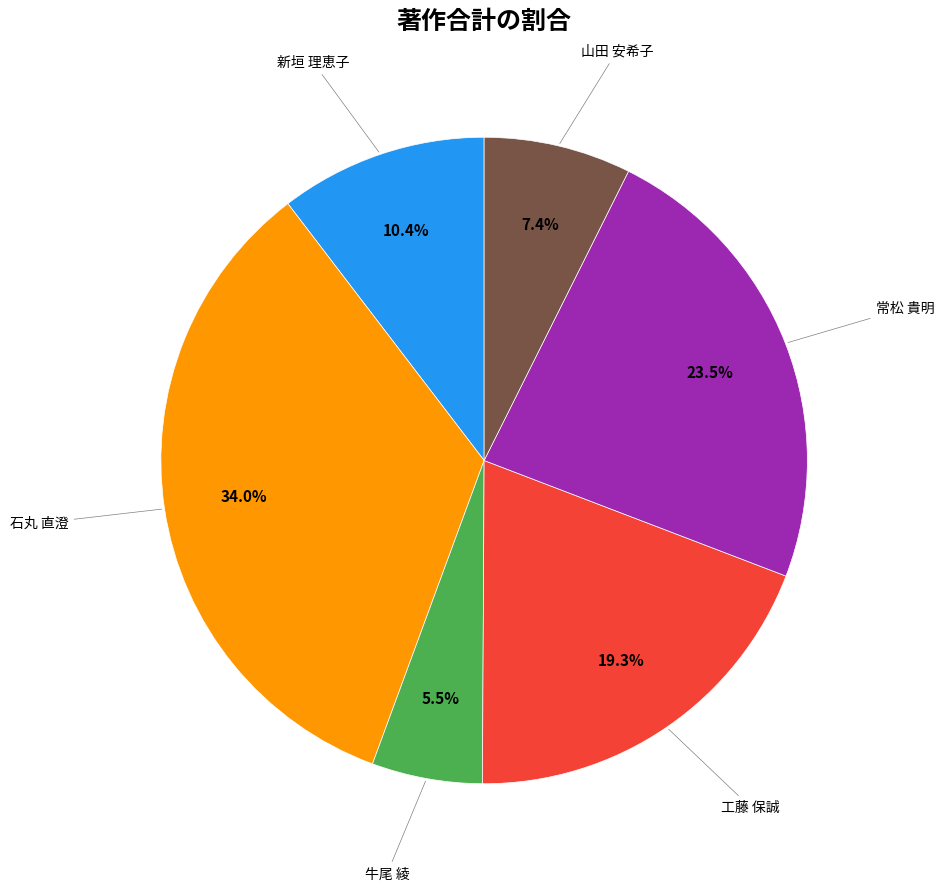

Is there a majority slice in this chart?

No